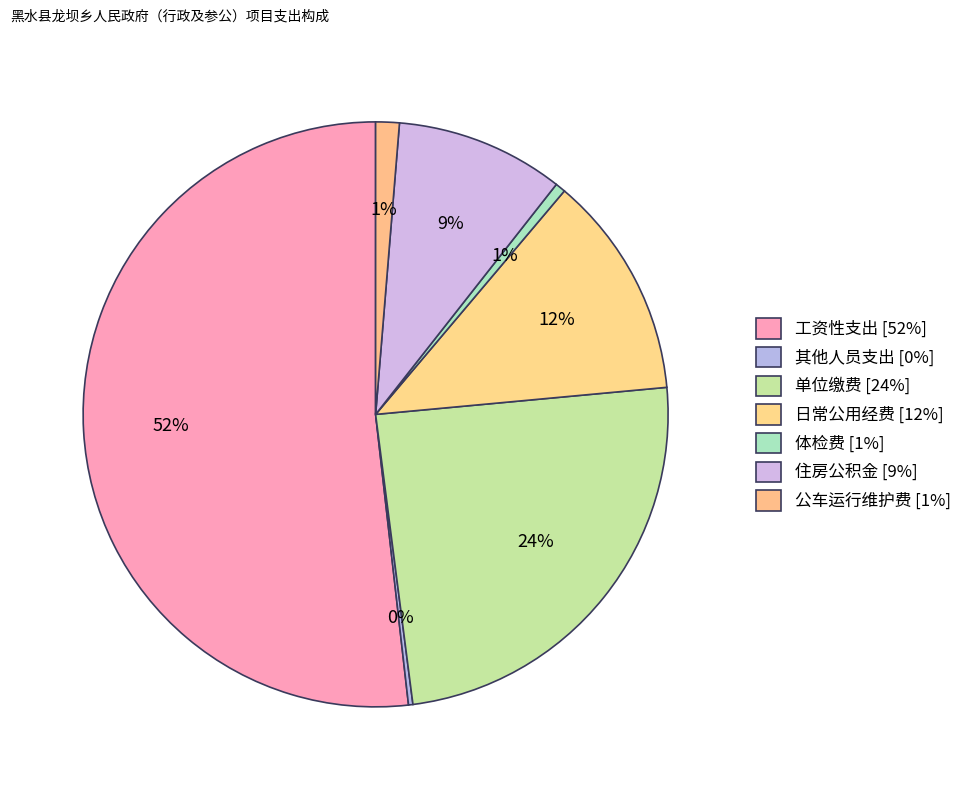

Count the number of slices in the pie.

7